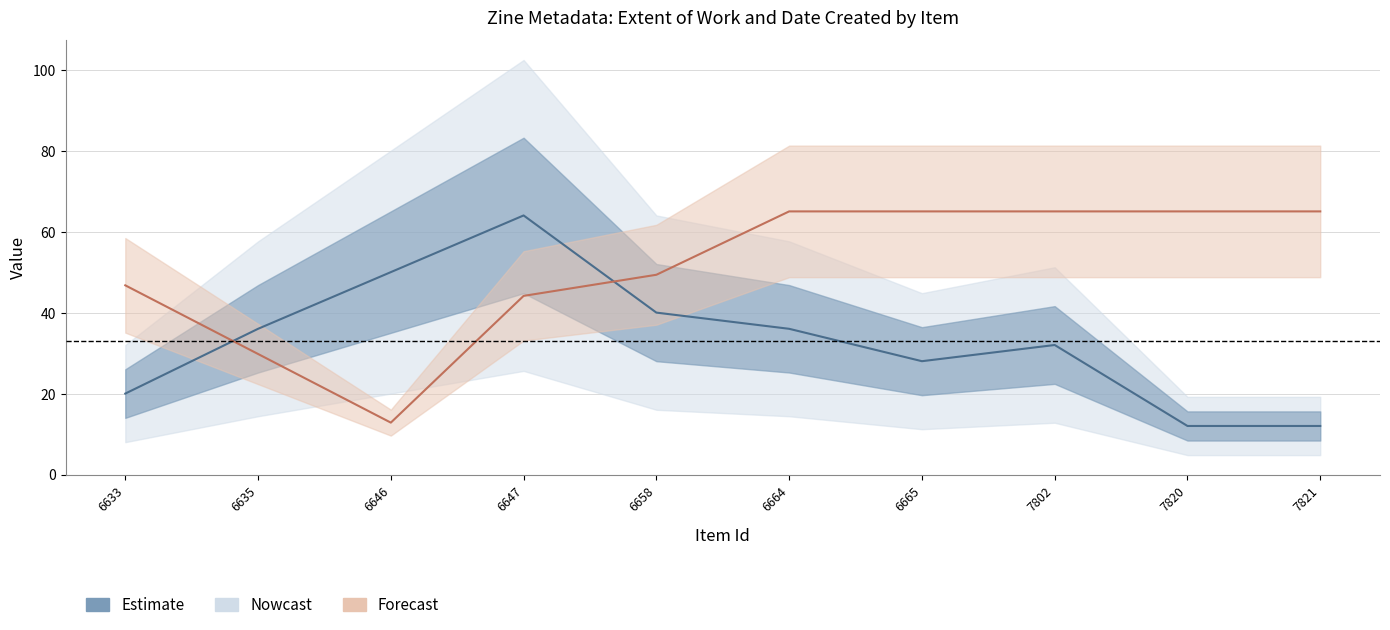

How many points are lower than both their immediate neighbors (excluding endpoints)?

1